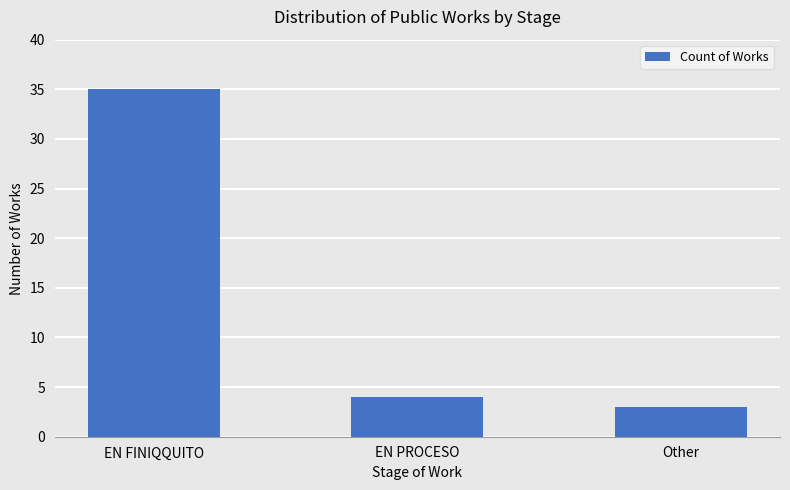

What is the difference between the values at Other and EN PROCESO?

1